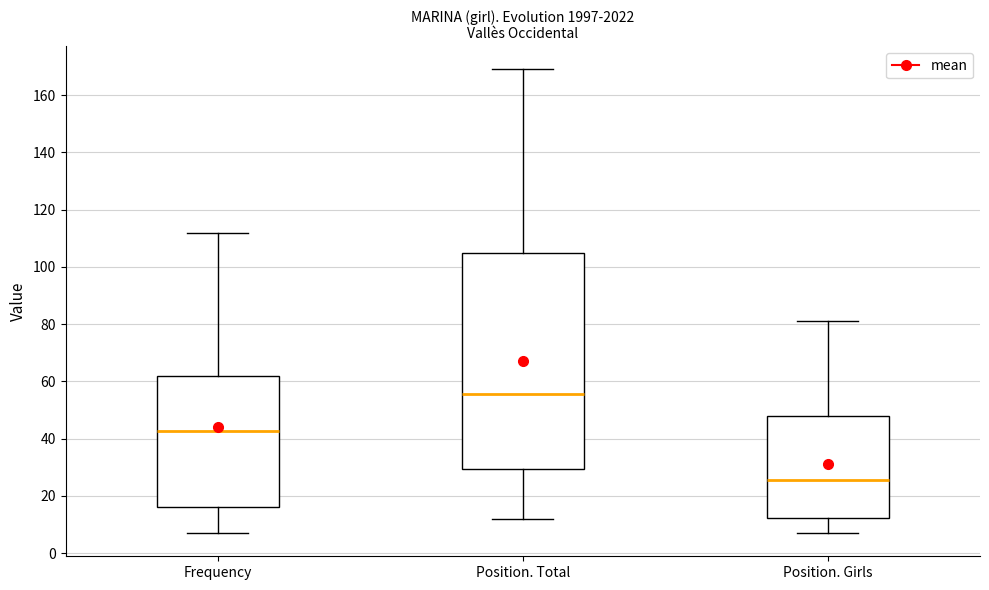

Comparing the boxes themselves (not the whiskers), which one is the tallest?

Position. Total